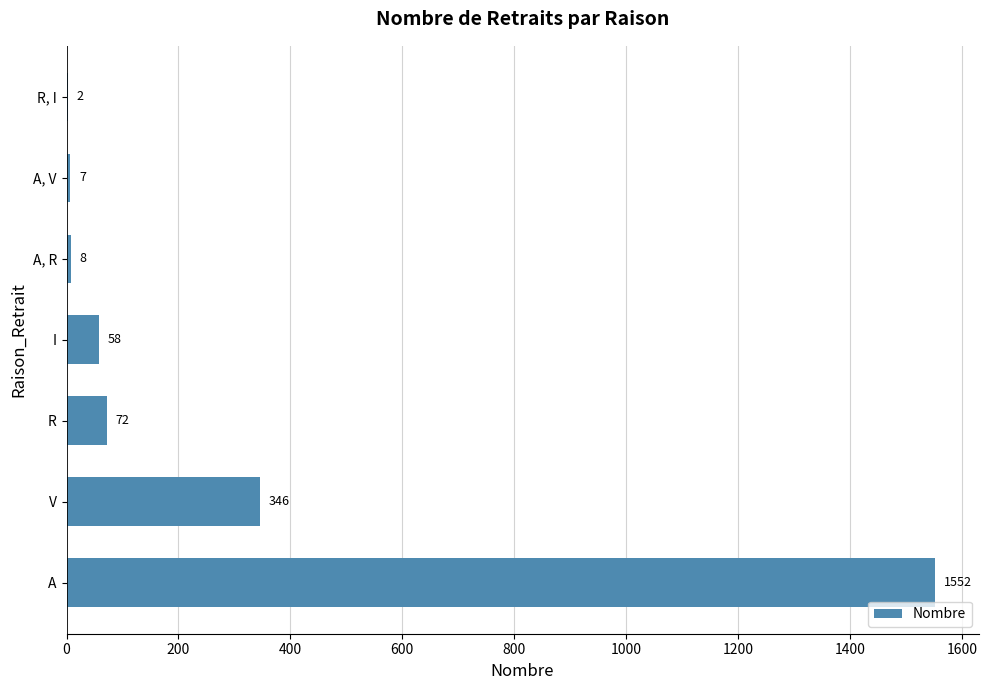

Which label corresponds to the largest value in the chart?

A